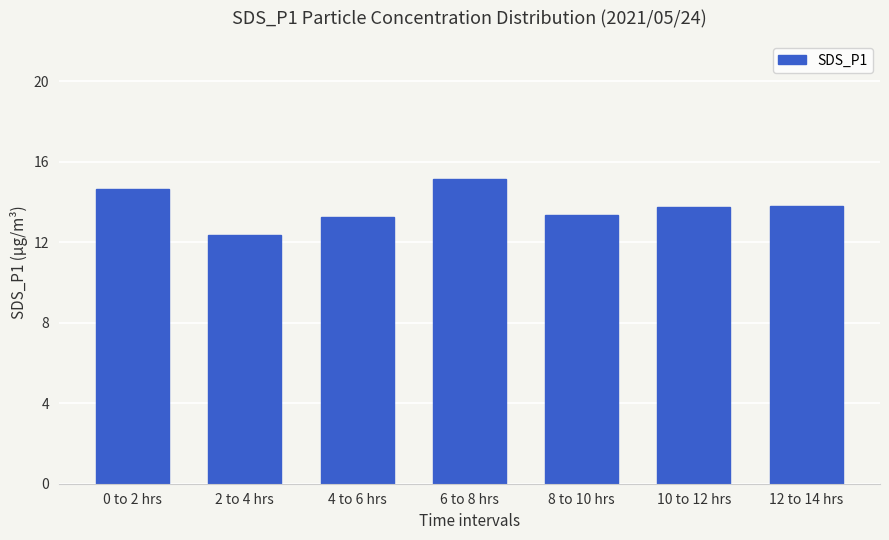

What is the change in value from 4 to 6 hrs to 12 to 14 hrs?

+0.5